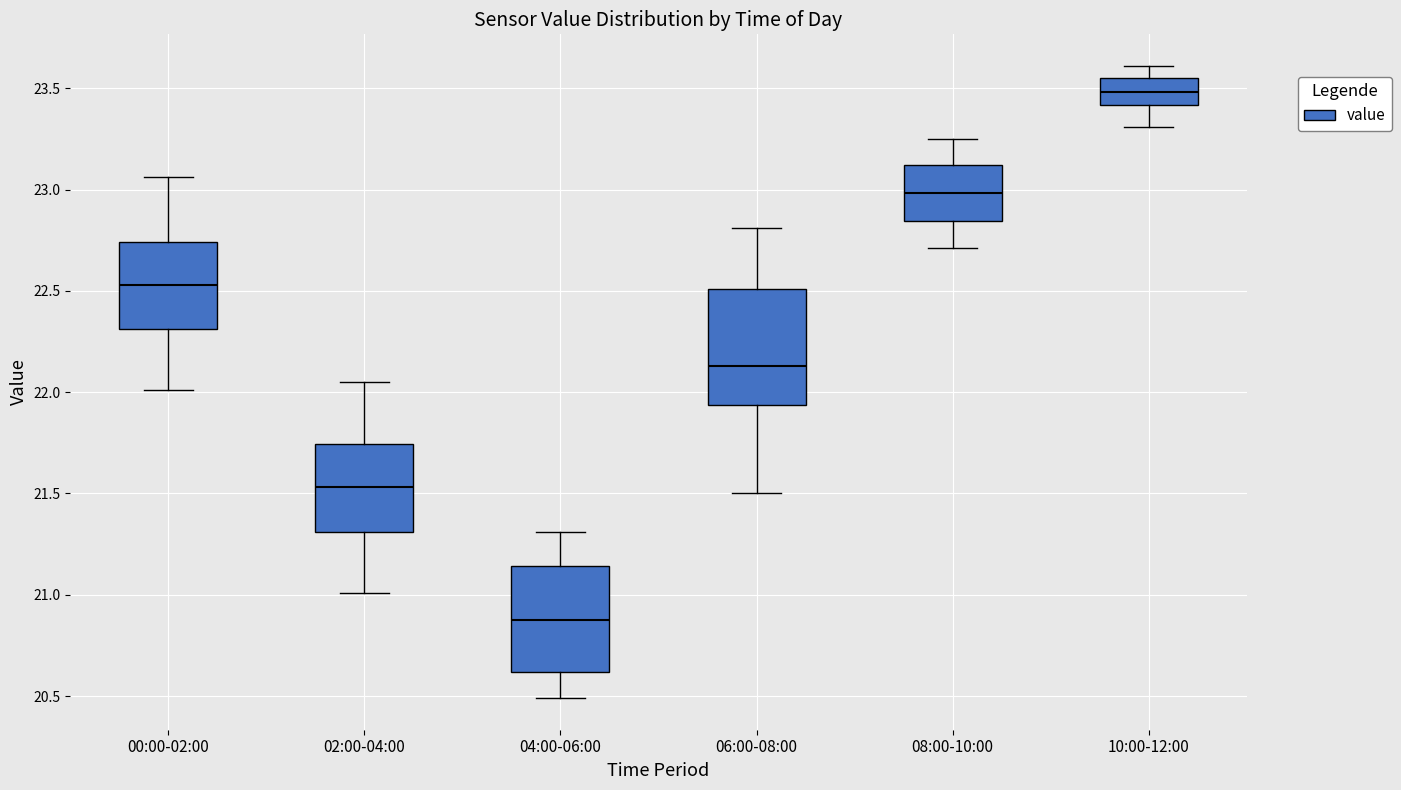

Reading left to right, transcribe this box plot: for each box, give where its median line is, the range the box spans, and where its two whiskers end, as read against the y-axis. The values are not printed on the chart, so give them approximately, as read against the axis.

00:00-02:00: median 22.55, box 22.30 to 22.75, whiskers 22.00 to 23.05
02:00-04:00: median 21.55, box 21.30 to 21.75, whiskers 21.00 to 22.05
04:00-06:00: median 20.90, box 20.60 to 21.15, whiskers 20.50 to 21.30
06:00-08:00: median 22.15, box 21.95 to 22.50, whiskers 21.50 to 22.80
08:00-10:00: median 23.00, box 22.85 to 23.10, whiskers 22.70 to 23.25
10:00-12:00: median 23.50, box 23.40 to 23.55, whiskers 23.30 to 23.60